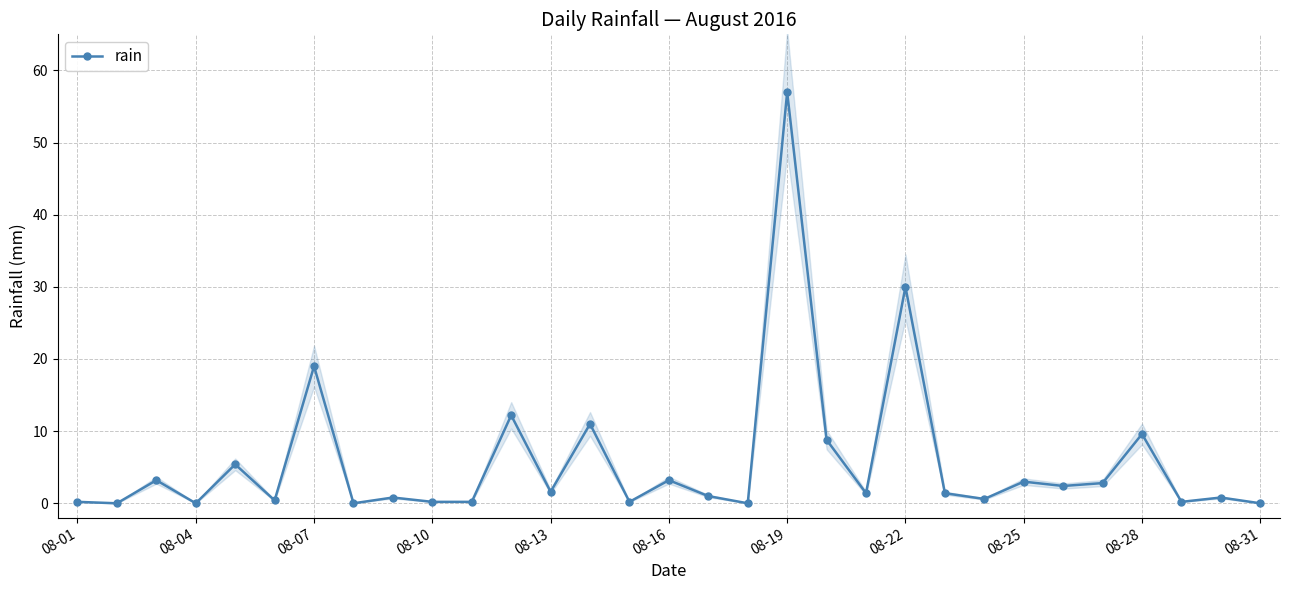

Read the value at 14.

0.2